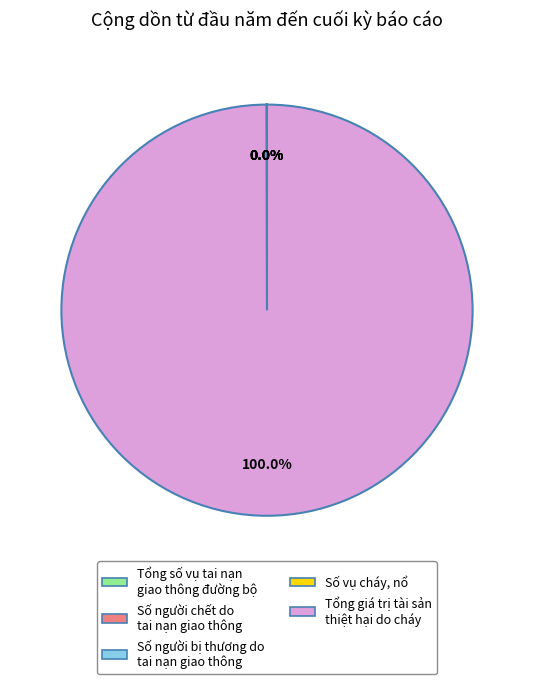

Is Tổng giá trị tài sản thiệt hại do cháy the majority of the pie?

Yes